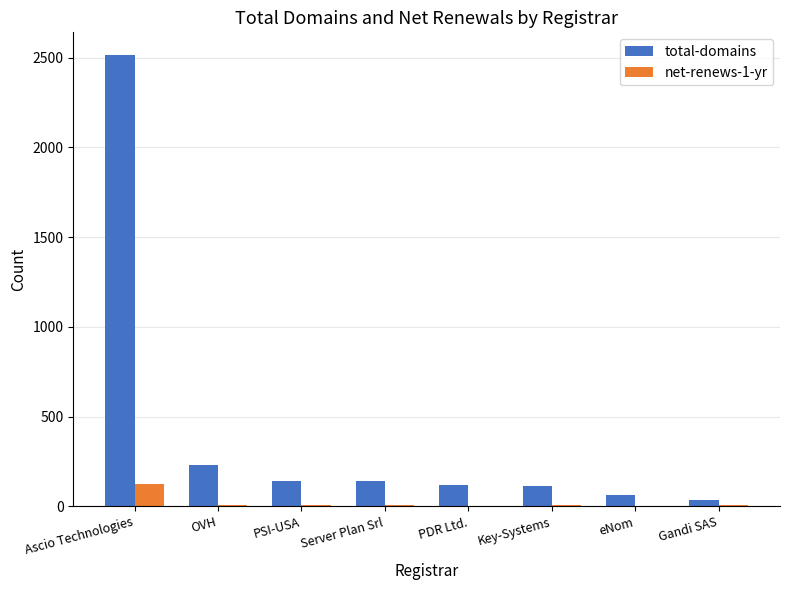

Is it true that total-domains equals 232 at OVH?

True